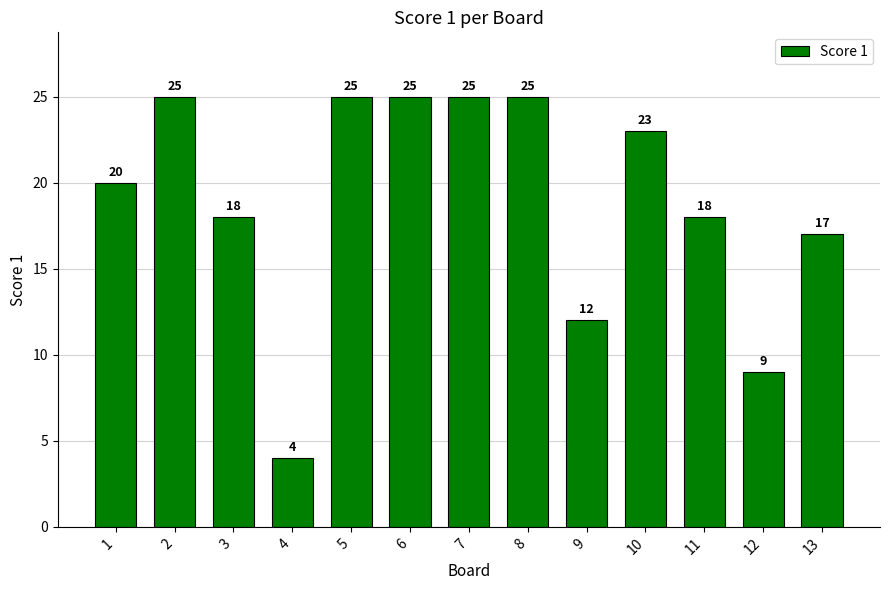

Which has a higher value, 13 or 11?

11